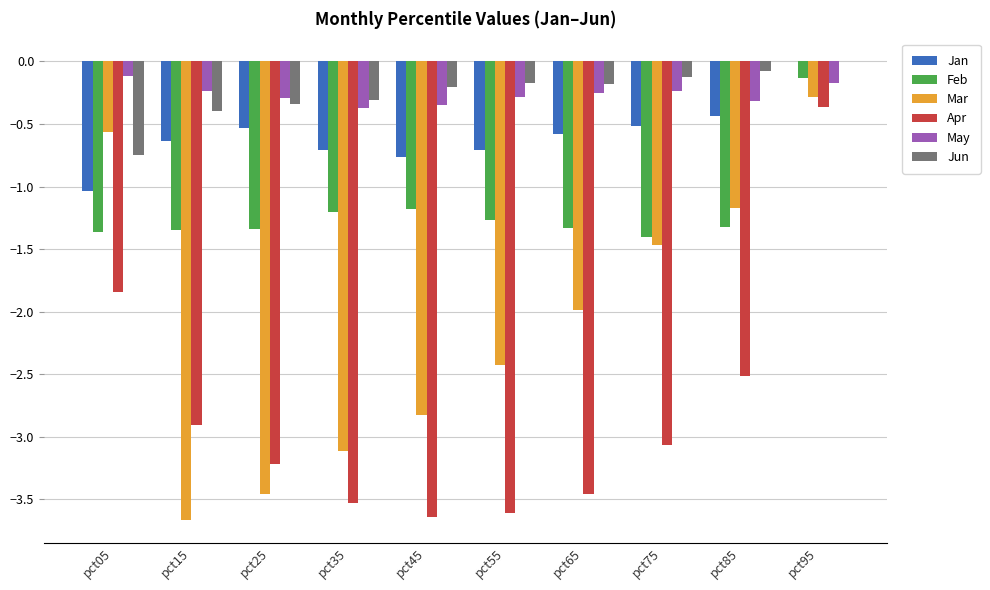

Is the value of Apr at pct25 greater than the value of Feb at pct45?

No